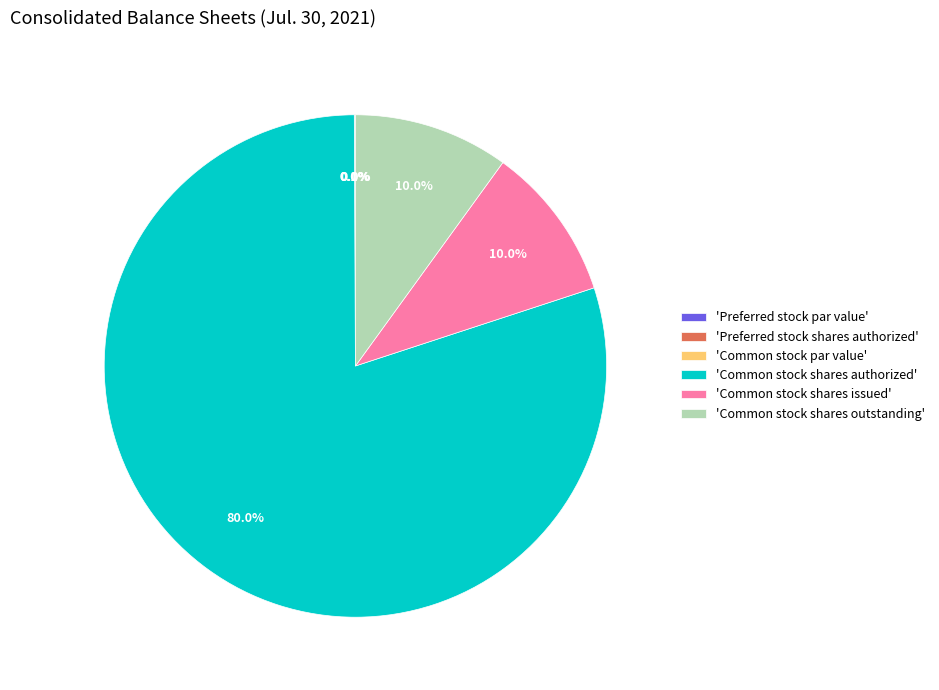

Is Common stock par value the majority of the pie?

No